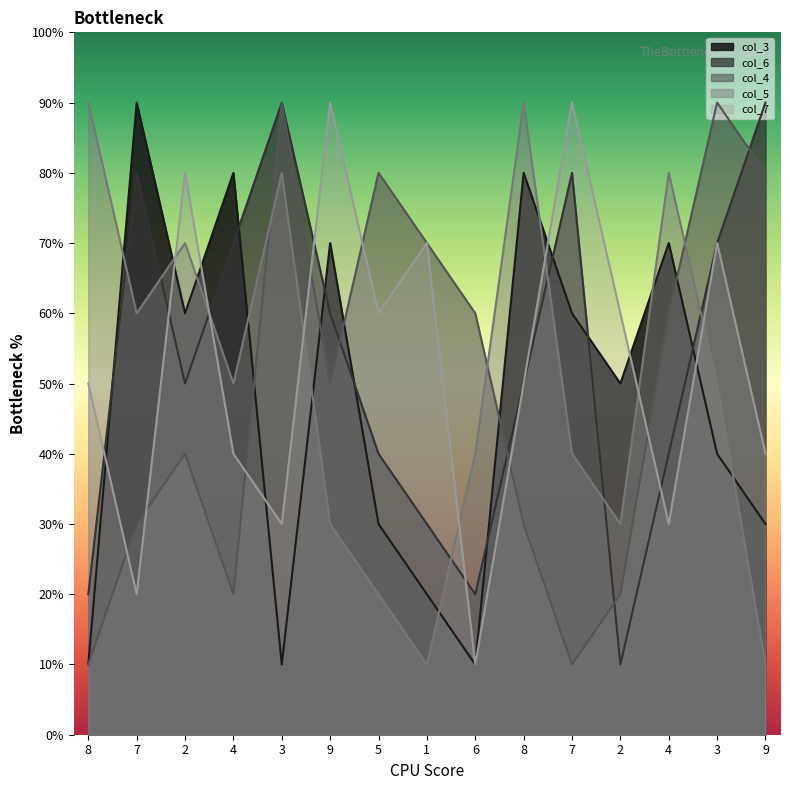

Rank the series by their maximum value, from highest to lowest.

col_3, col_6, col_4, col_5, col_7